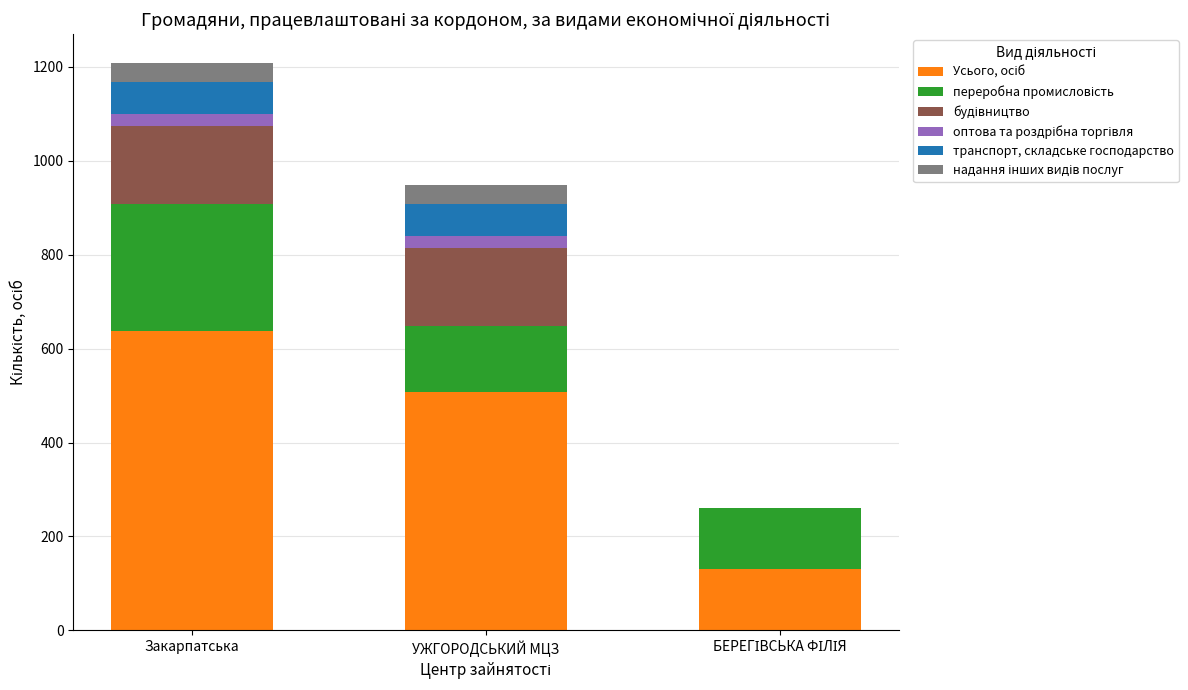

How many series are shown in this chart?

6